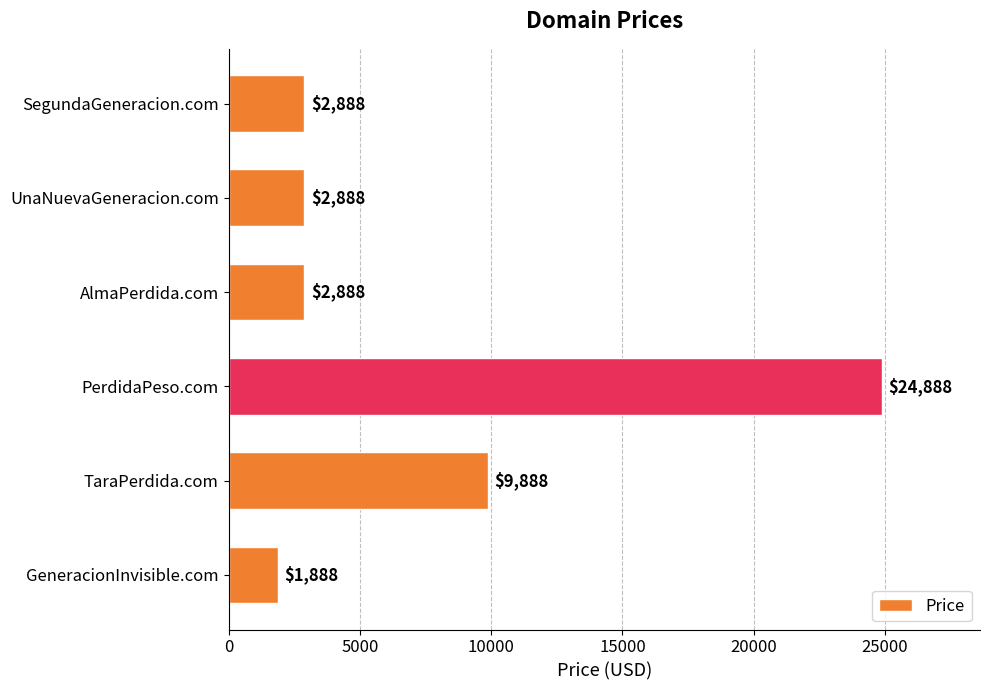

Approximately how many times larger is the value at AlmaPerdida.com compared to GeneracionInvisible.com?

1.5